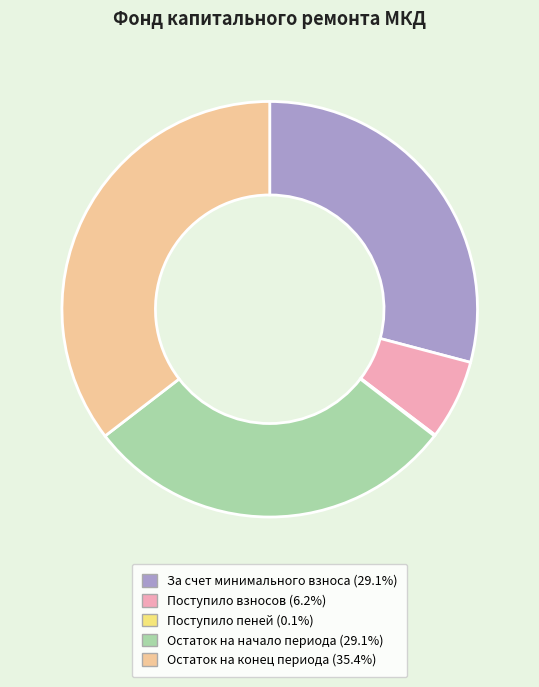

True or false: За счет минимального взноса accounts for 37% of the total.

False